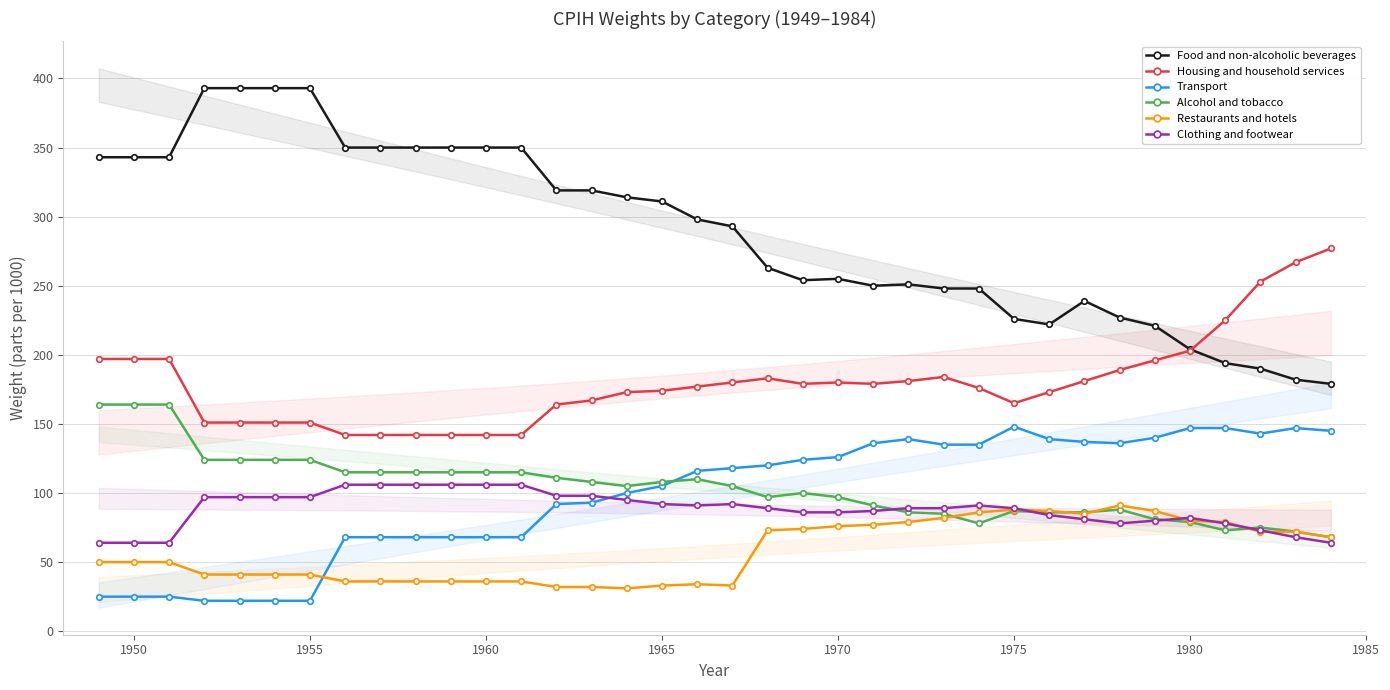

How many data points in Transport are above 118?

17